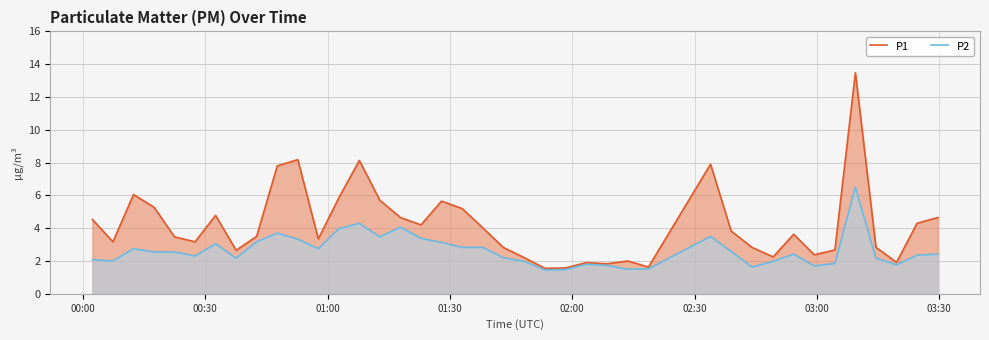

Which series has the largest range (max minus min)?

P1